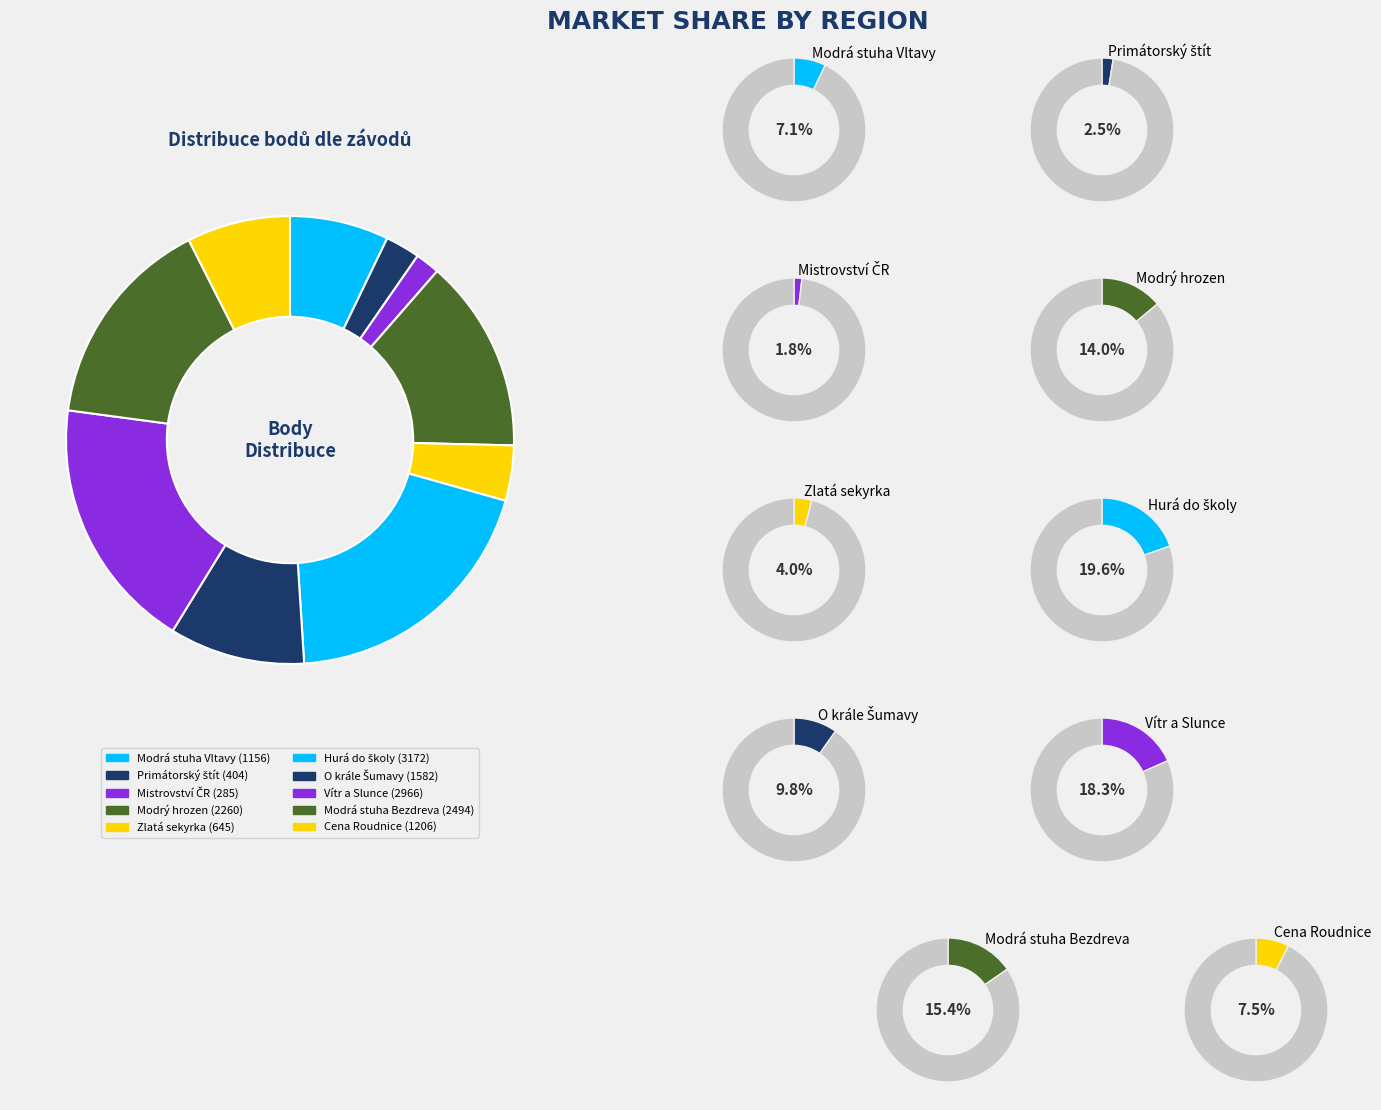

Does 211136 represent more than half of the total?

No